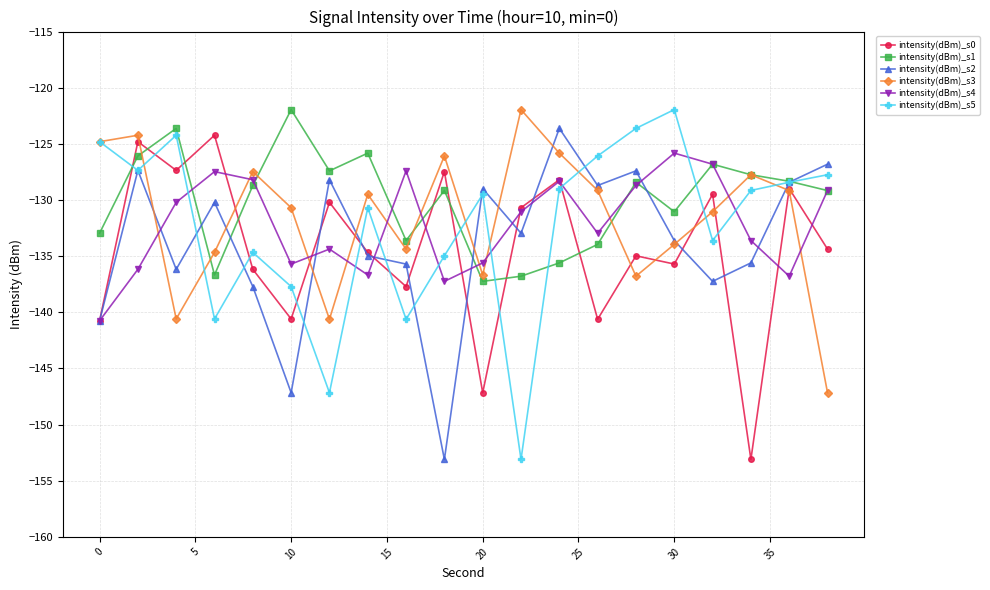

At how many categories does at least one series exceed -142?

20